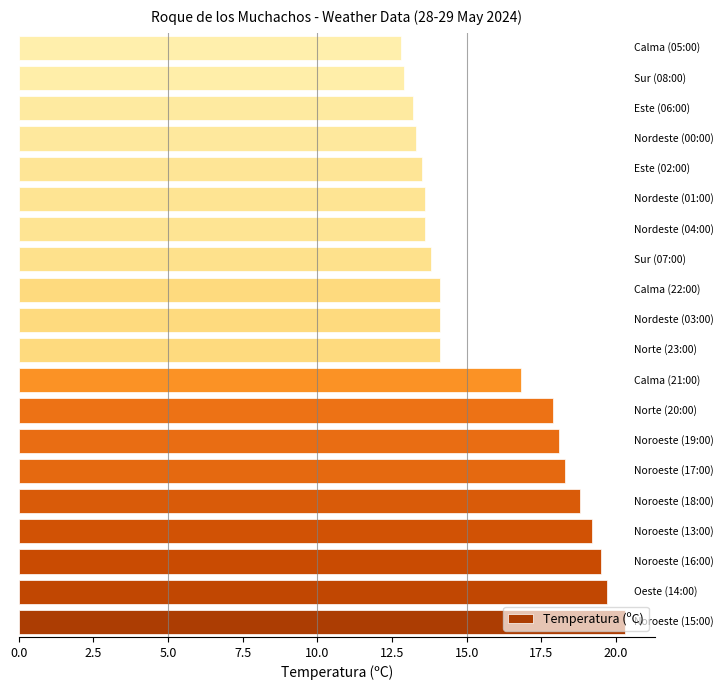

What is the minimum value shown in the chart?

12.8